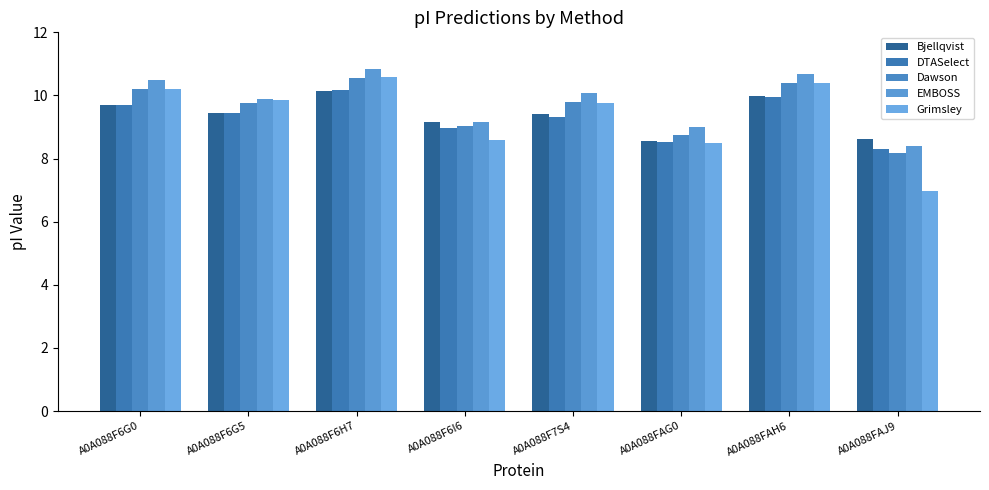

List the labels in order of EMBOSS value, smallest first.

A0A088FAJ9, A0A088FAG0, A0A088F6I6, A0A088F6G5, A0A088F7S4, A0A088F6G0, A0A088FAH6, A0A088F6H7